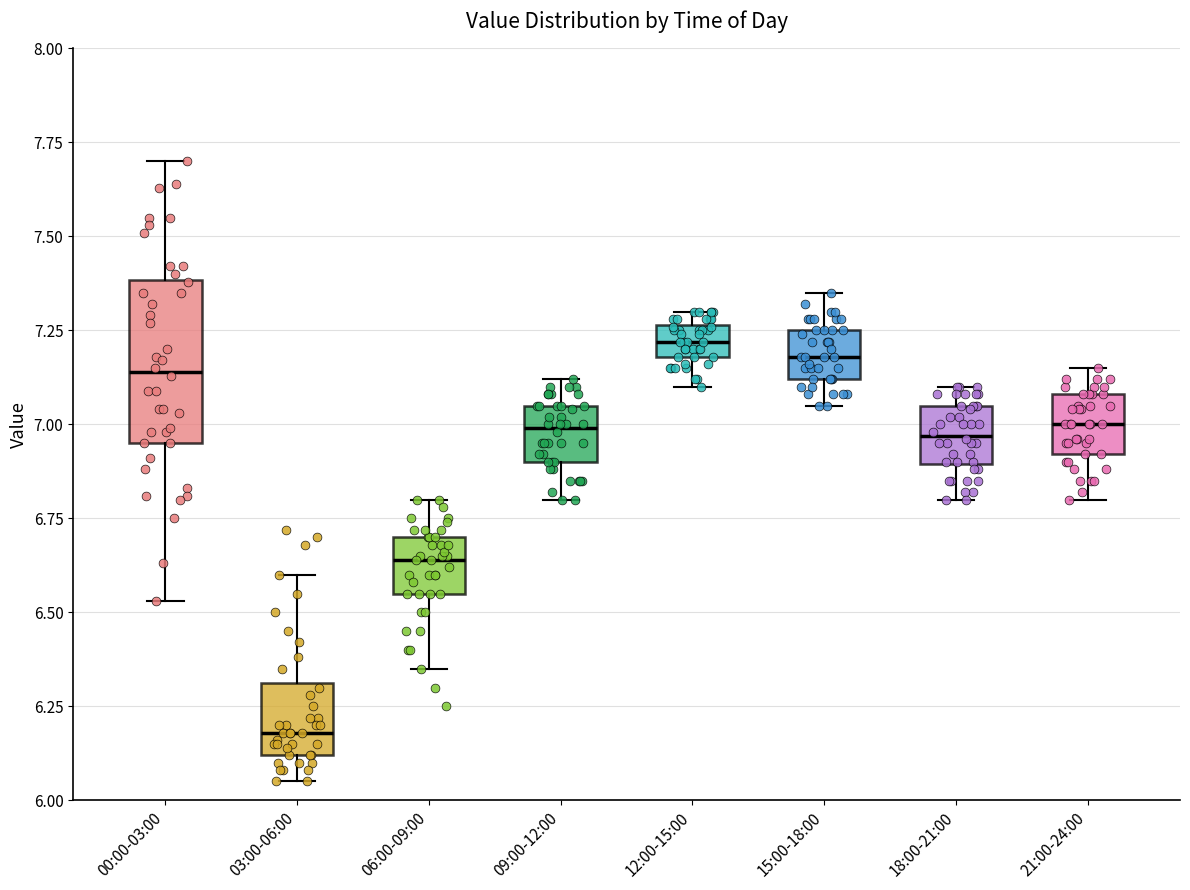

Reading left to right, read every box against the y-axis: the position of its median line, the range the box covers, and the ends of its whiskers. The values are not printed on the chart, so give them approximately, as read against the axis.

00:00-03:00: median 7.15, box 6.95 to 7.40, whiskers 6.55 to 7.70
03:00-06:00: median 6.20, box 6.10 to 6.30, whiskers 6.05 to 6.60
06:00-09:00: median 6.65, box 6.55 to 6.70, whiskers 6.35 to 6.80
09:00-12:00: median 7.00, box 6.90 to 7.05, whiskers 6.80 to 7.10
12:00-15:00: median 7.20 (inside the box), box 7.20 to 7.25, whiskers 7.10 to 7.30
15:00-18:00: median 7.20, box 7.10 to 7.25, whiskers 7.05 to 7.35
18:00-21:00: median 6.95, box 6.90 to 7.05, whiskers 6.80 to 7.10
21:00-24:00: median 7.00, box 6.90 to 7.10, whiskers 6.80 to 7.15